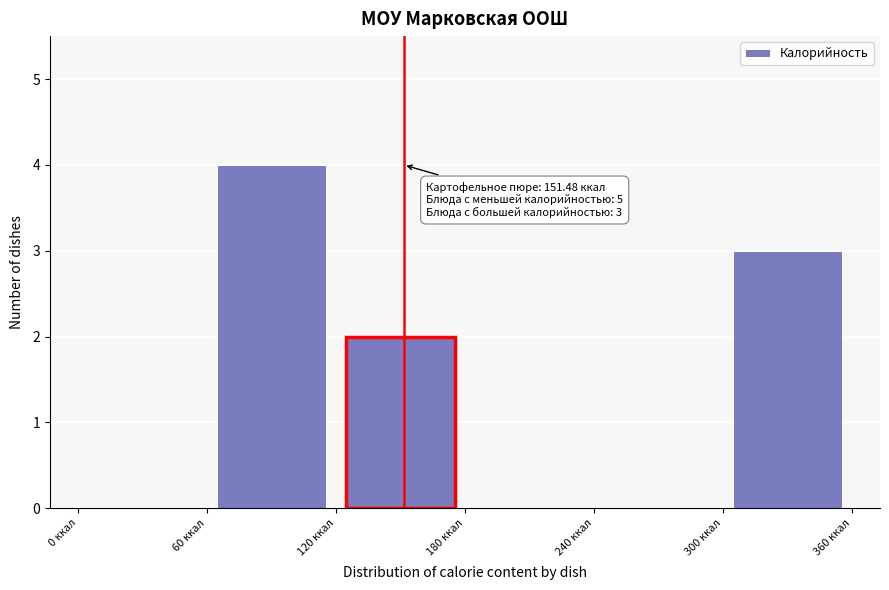

Which range on the x-axis has the tallest bar?

60 to 120